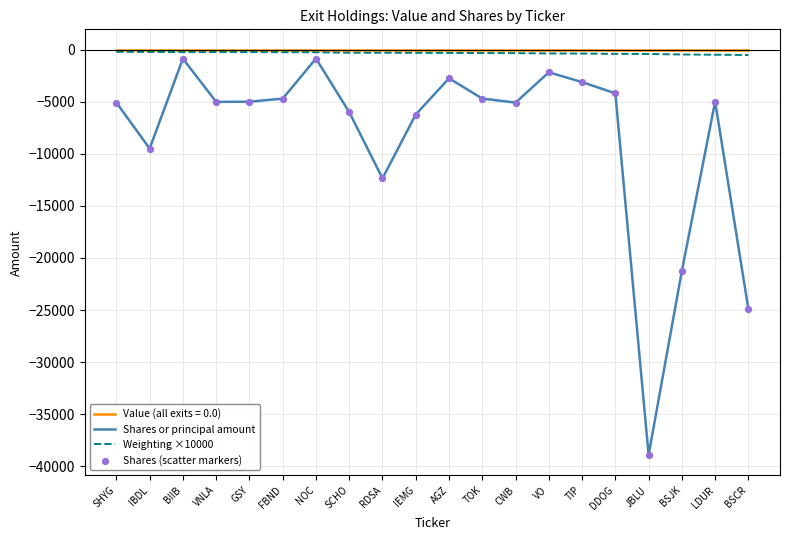

Which series has the largest range (max minus min)?

Shares or principal amount